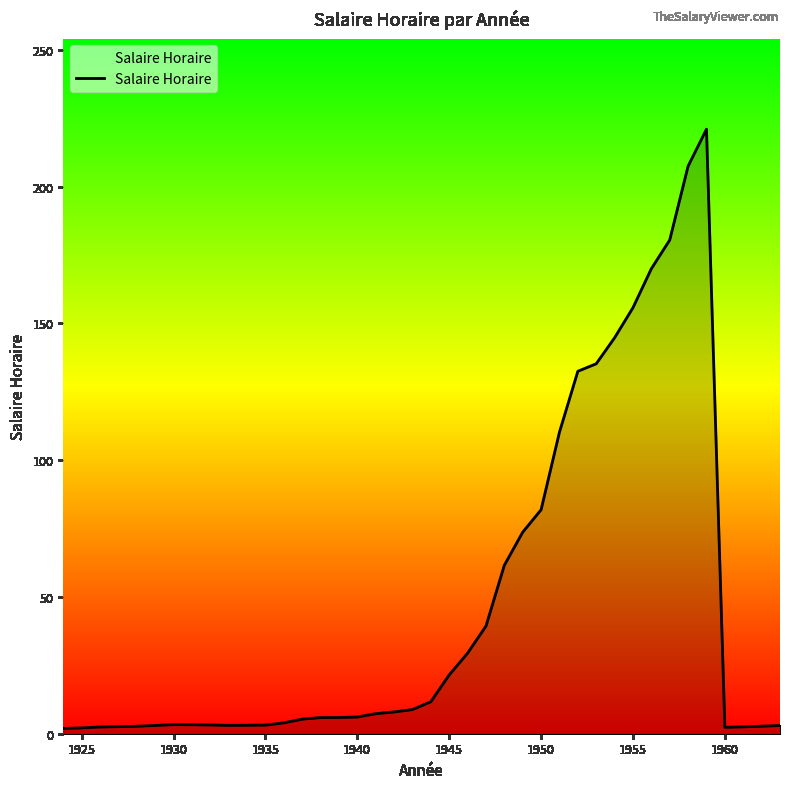

The value at 1955 is 89.9. True or false?

False